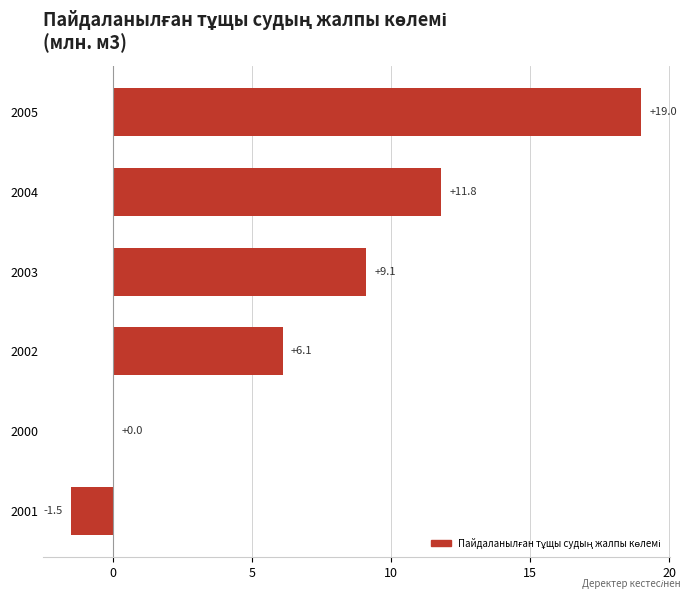

Reading bottom to top, what are all the values shown in this chart?

2001=-1.5	2000=0.0	2002=6.1	2003=9.1	2004=11.8	2005=19.0